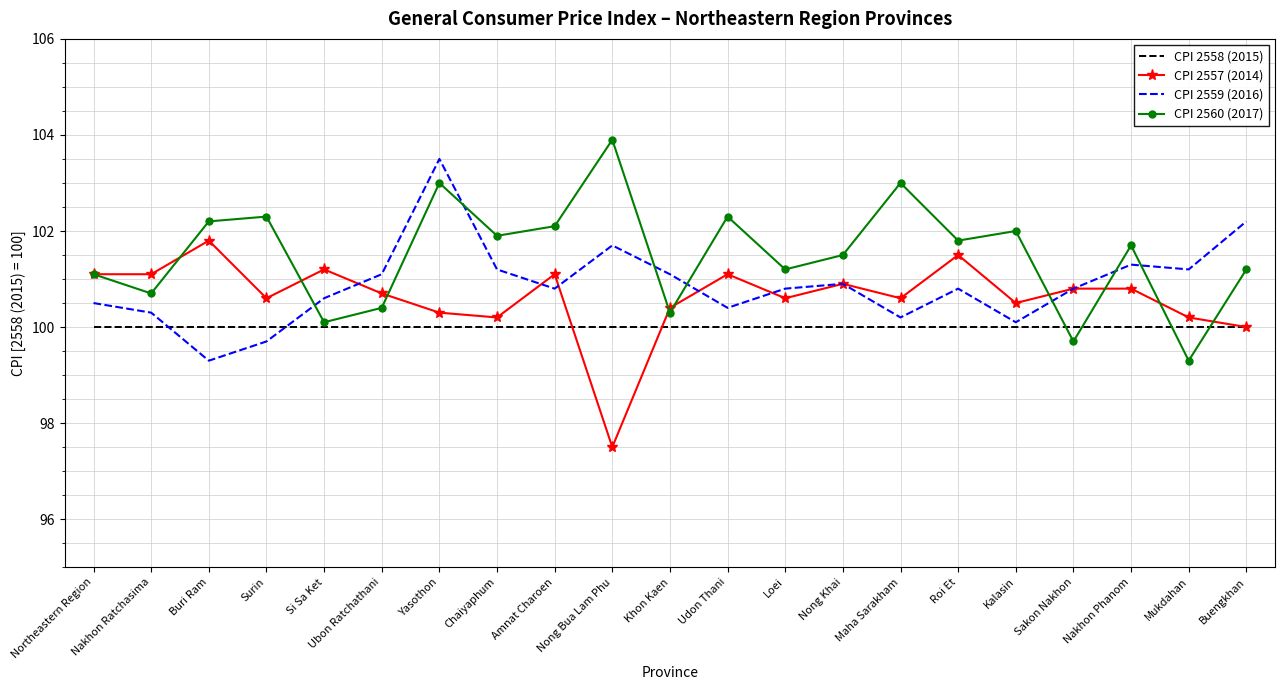

What position from the left is Buengkhan?

21